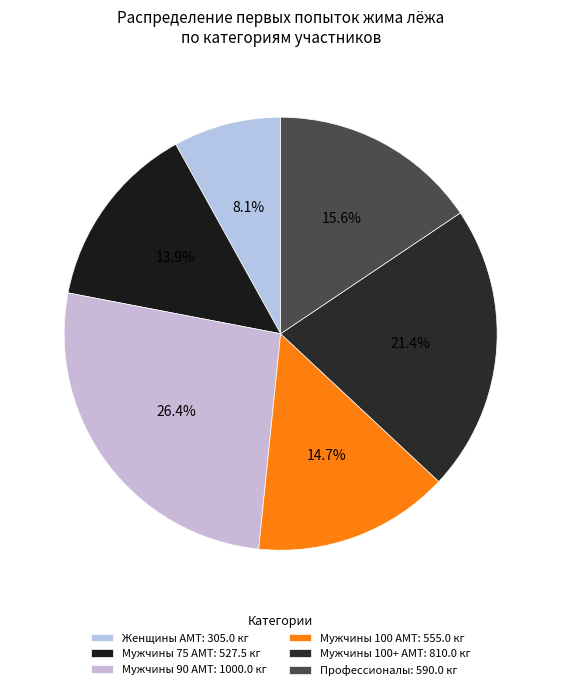

Count the number of slices in the pie.

6